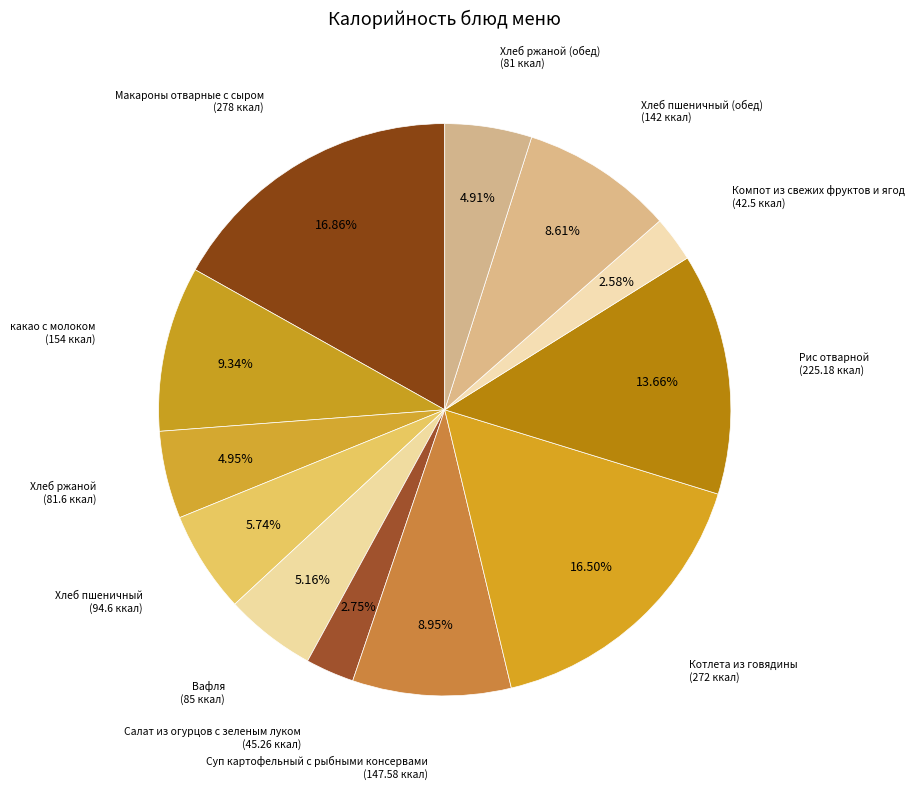

How many slices are in this pie chart?

12